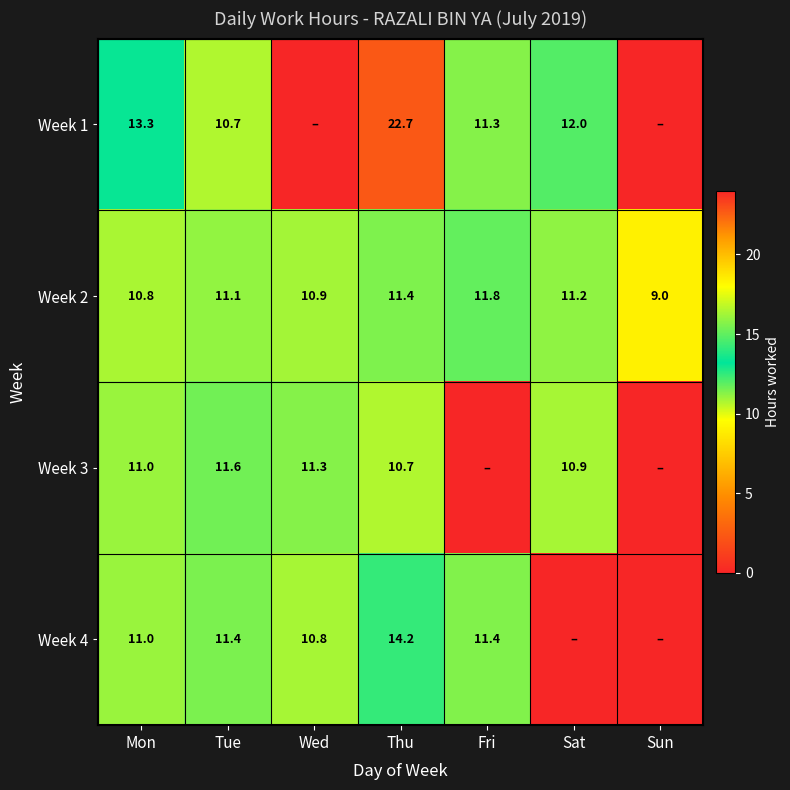

At Thu, list the series in order from smallest to largest.

Week 3, Week 2, Week 4, Week 1